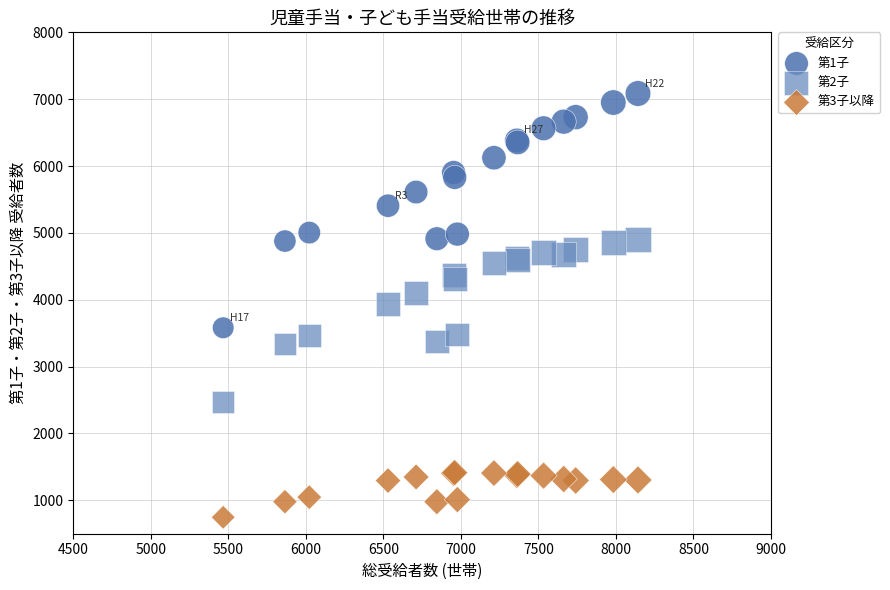

In the 第2子 series, what Y value is closest to 3686?

3480